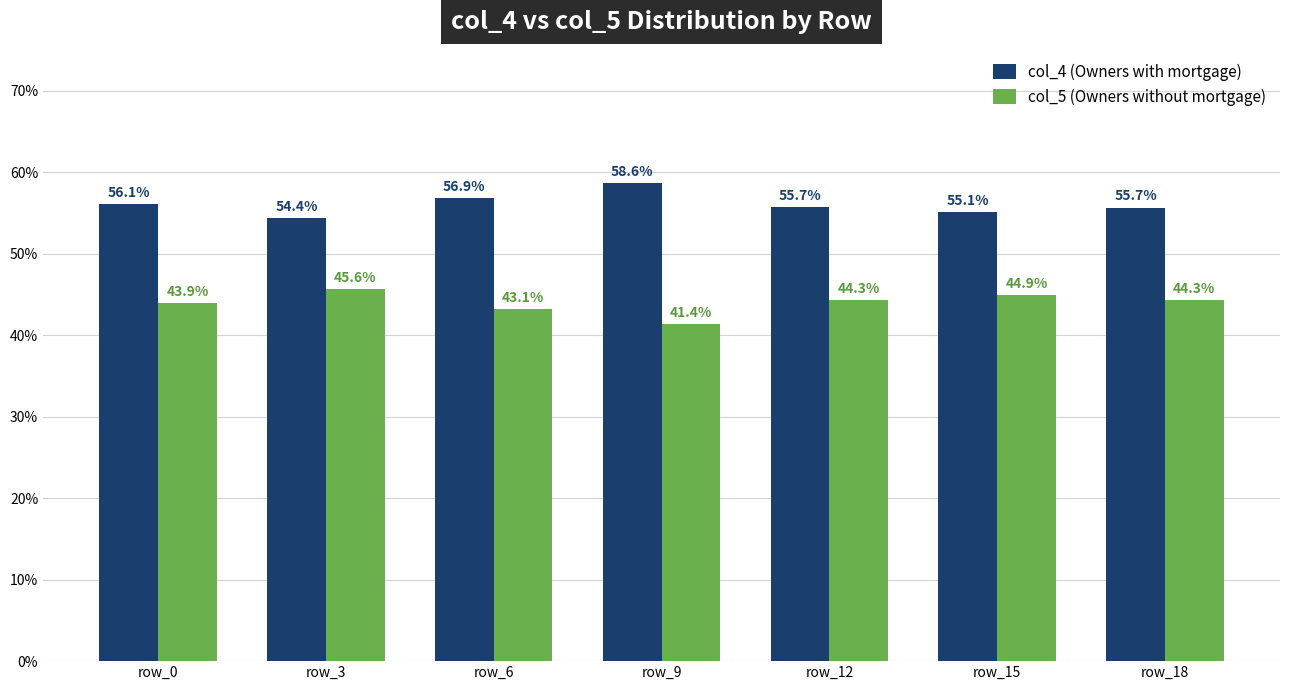

What is the greatest value displayed?

58.6